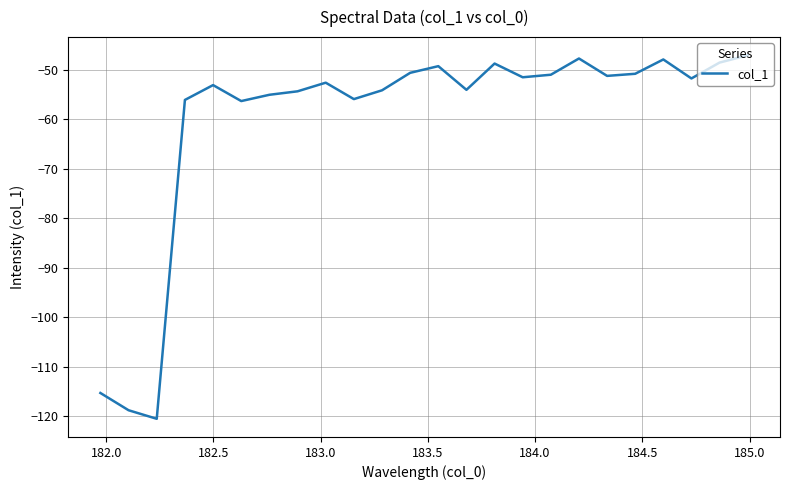

True or false: the data has more than 0 interior local peaks.

True